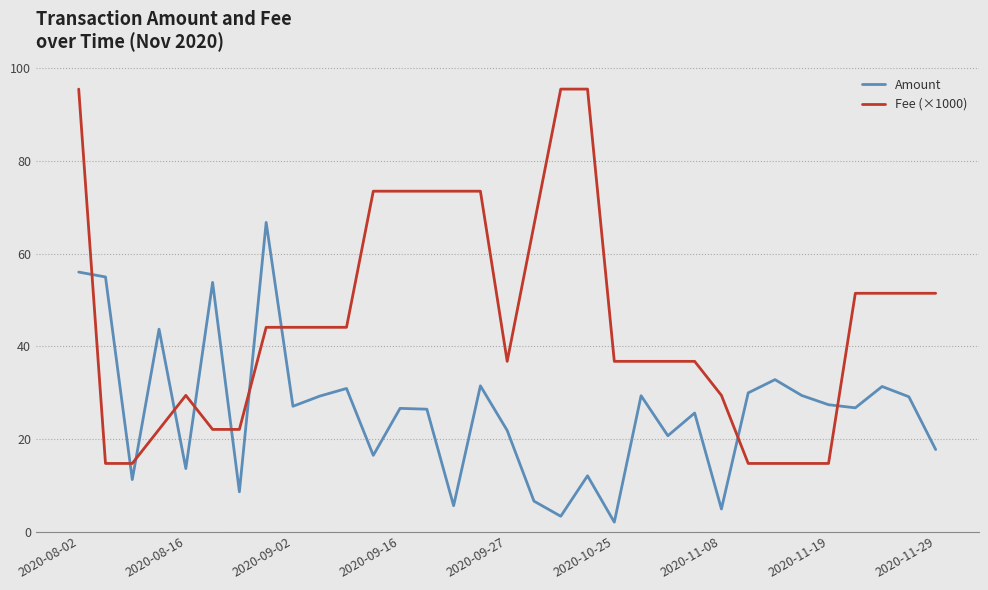

True or false: Amount has more than 1 interior local peaks.

True